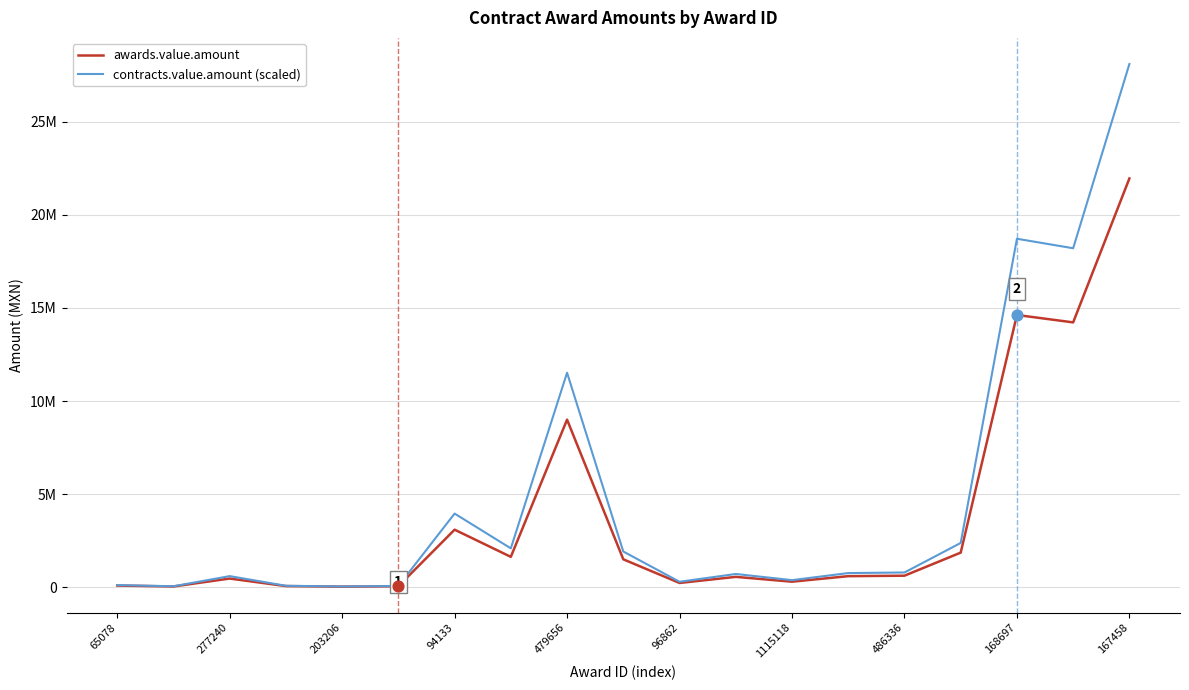

Does the chart have visible grid lines?

Yes